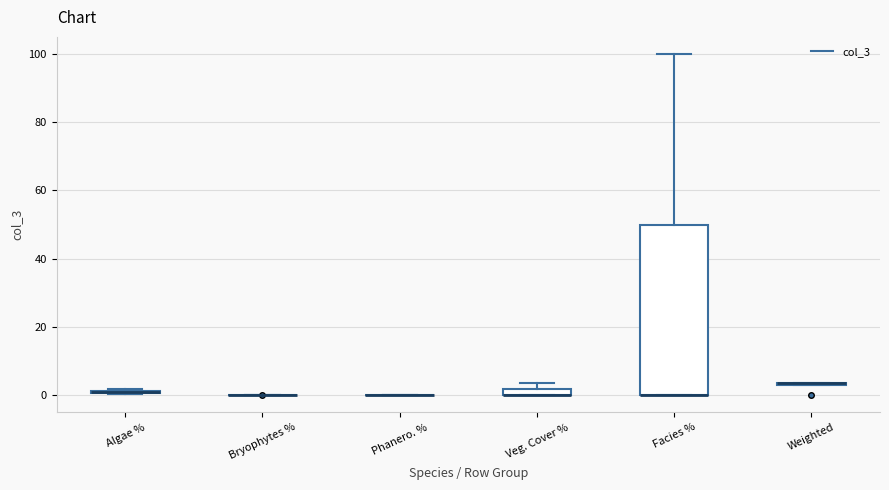

Where is the upper edge of the box for Algae % on the y-axis? The values are not printed on the chart, so give them approximately, as read against the axis.

2